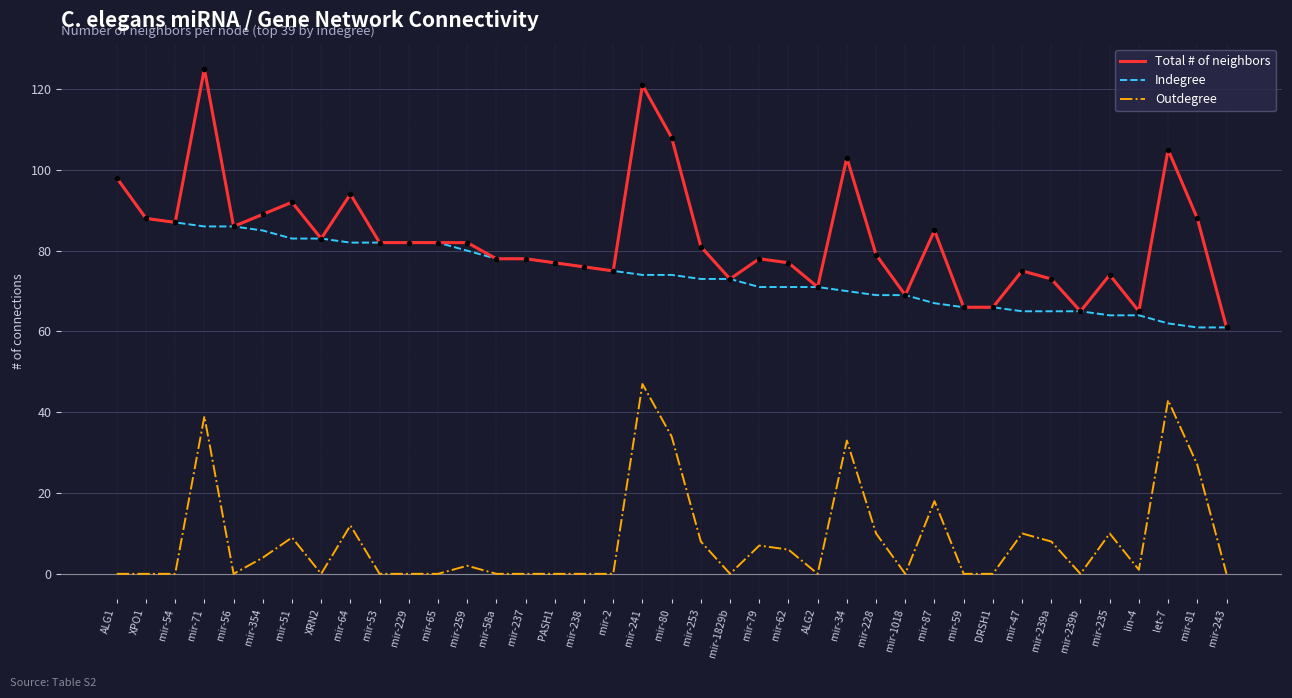

What position from the right is mir-259?

27